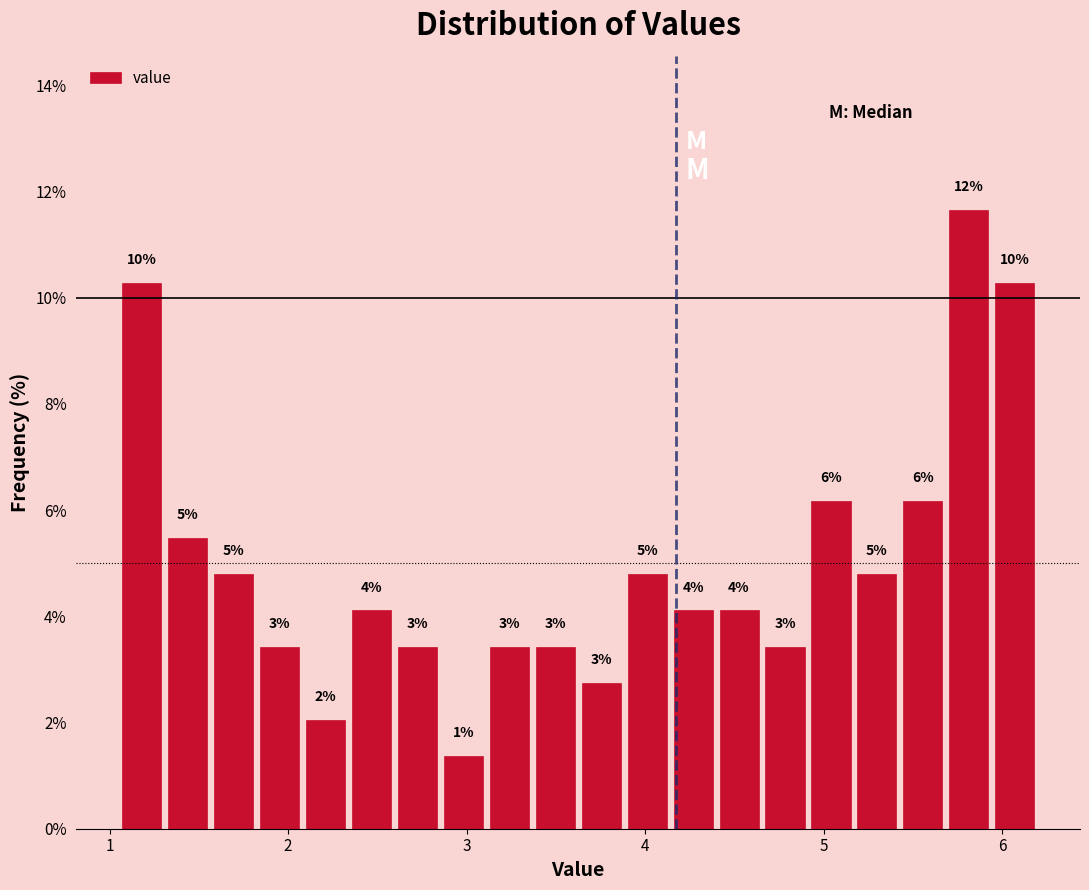

Around what value on the x-axis is the tallest bar? Give the approximate position of its centre, as read against the axis.

5.8